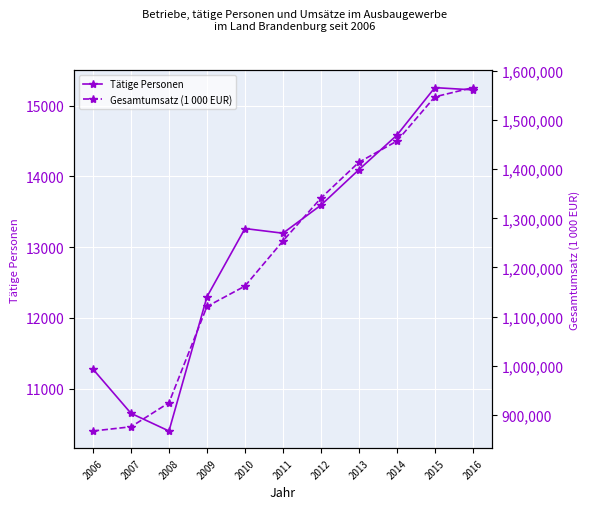

True or false: Gesamtumsatz (1 000 EUR) and Tätige Personen intersect in this chart.

False